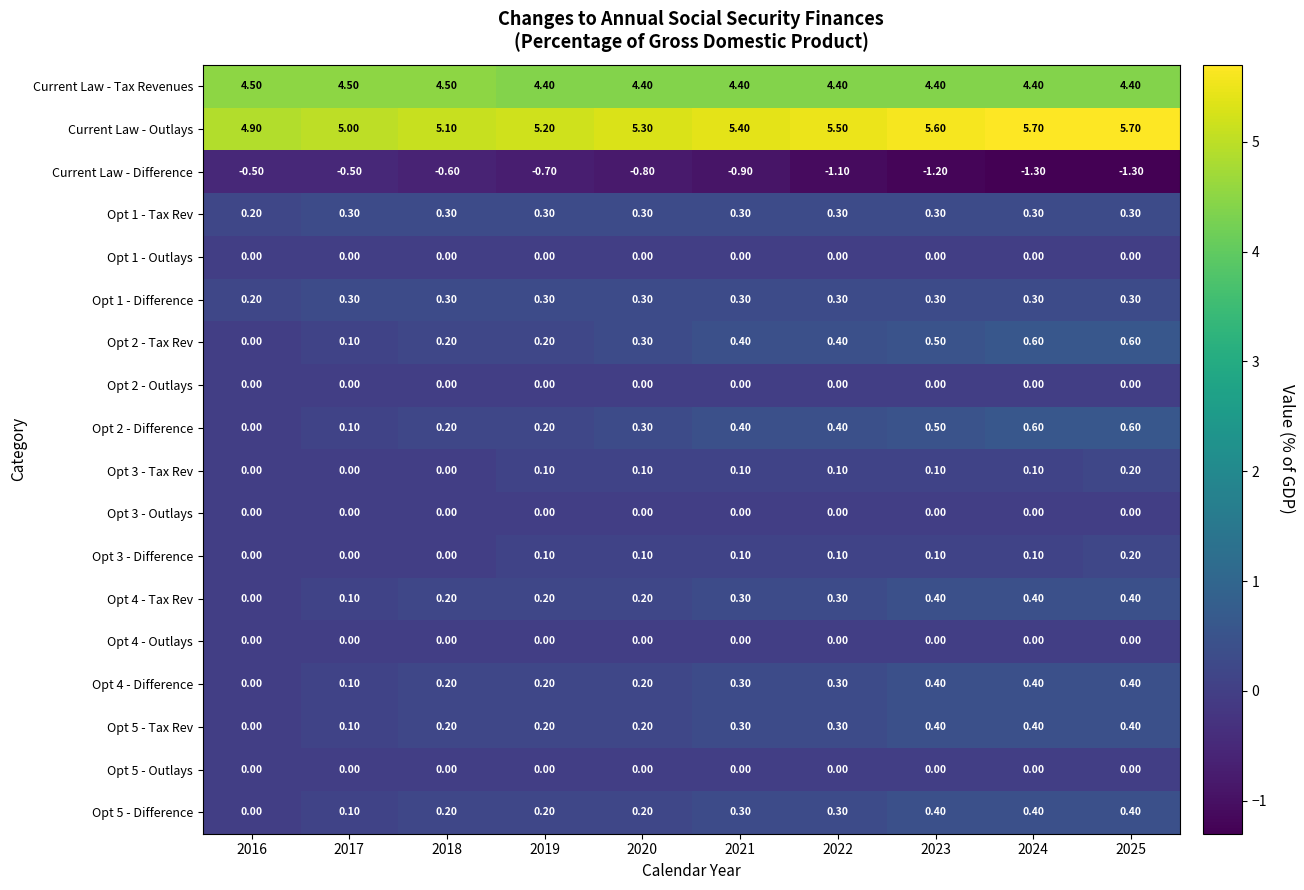

What is the total value across all series at 2025?

12.6